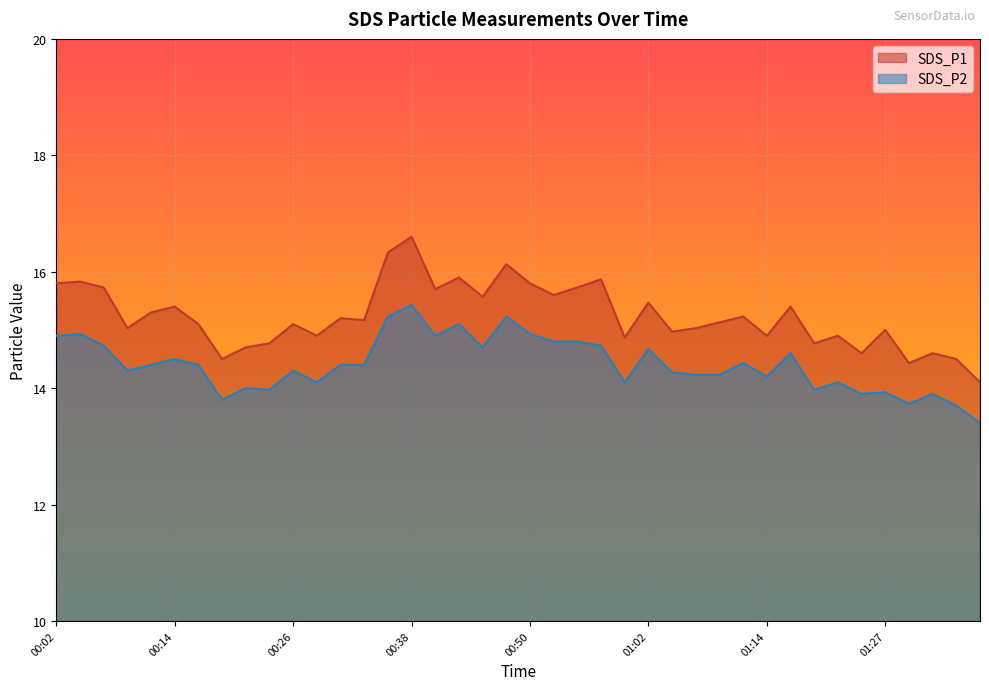

At how many categories does at least one series exceed 15?

25